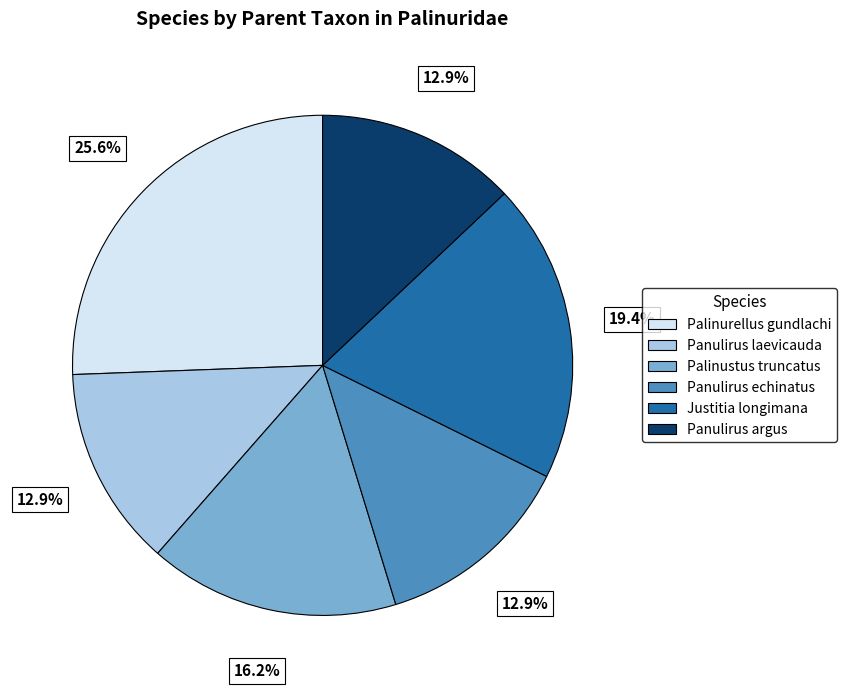

Combined, do Panulirus laevicauda and Palinurellus gundlachi account for over 50%?

No